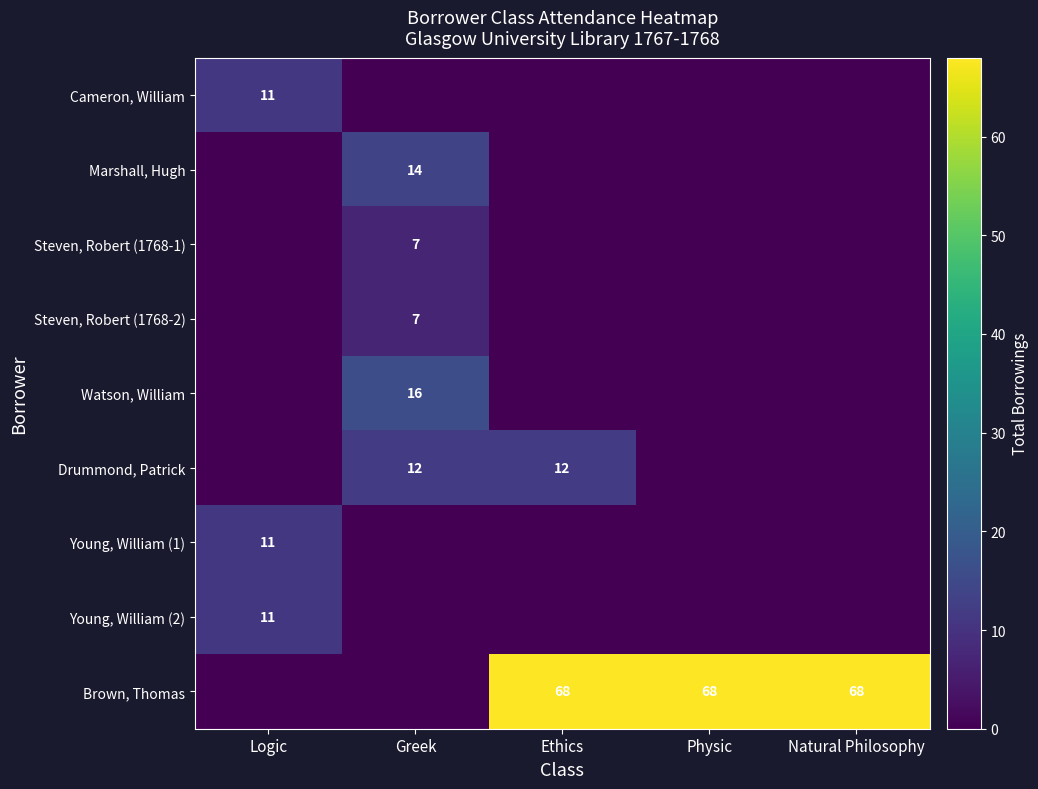

Count the number of data series in this chart.

9